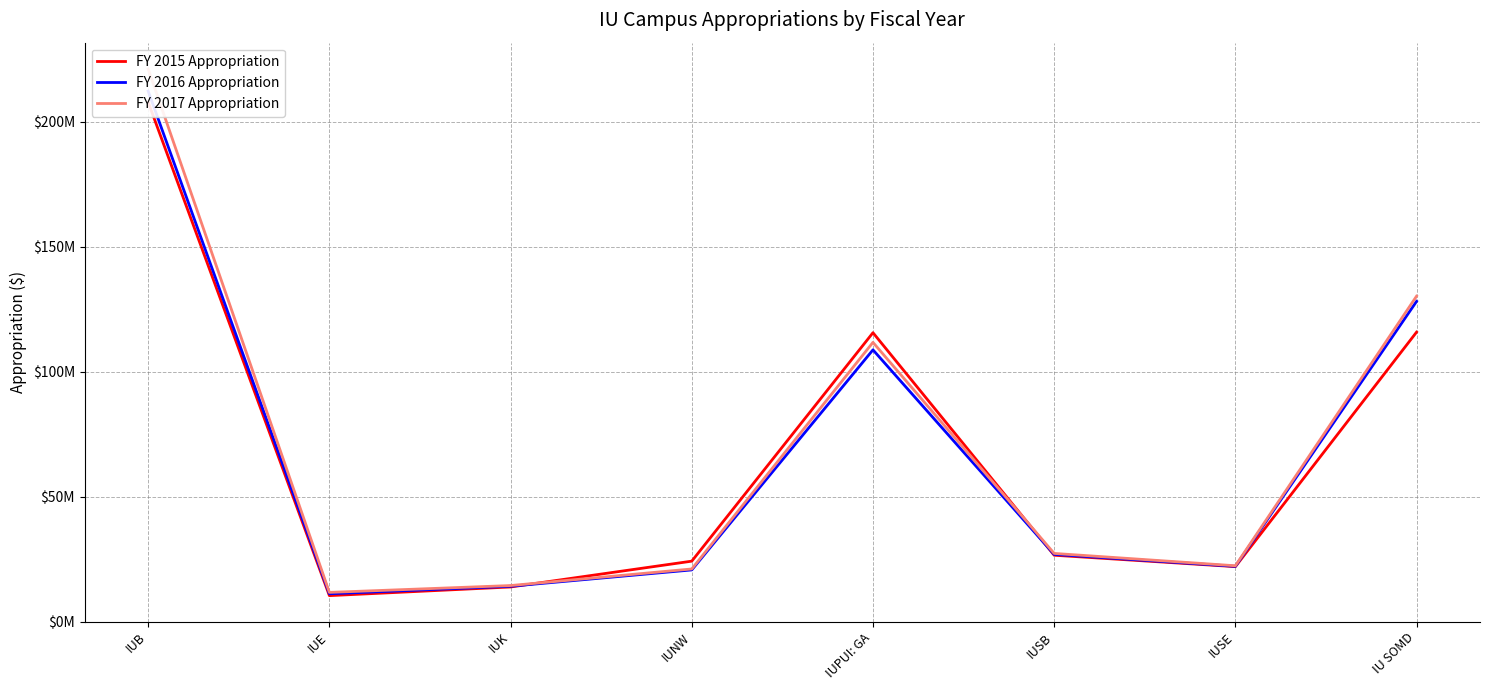

Which category has the highest value in the FY 2016 Appropriation series?

IUB